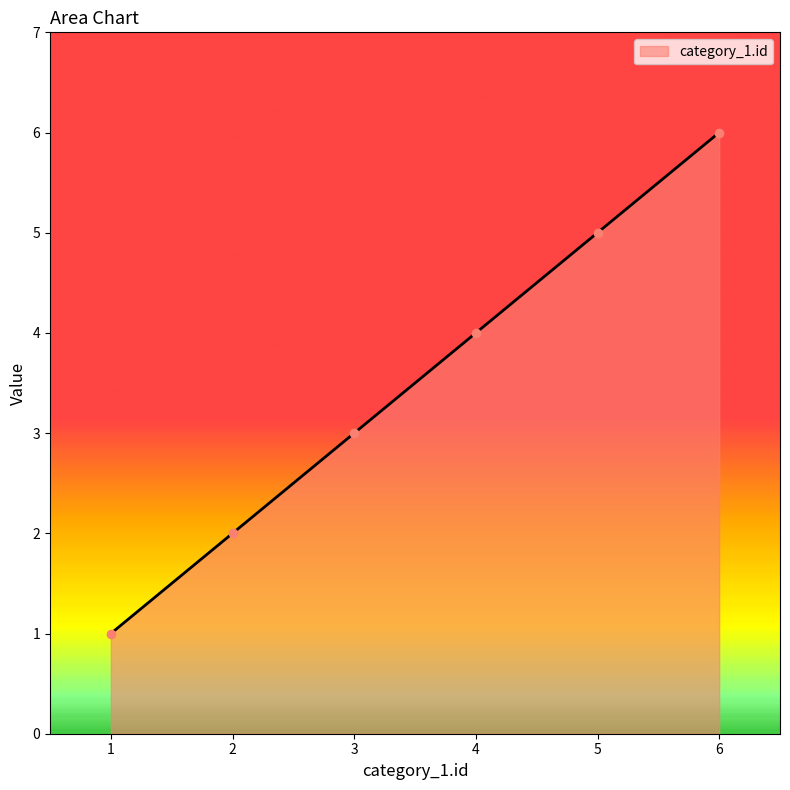

Is it true that the value at 3 is 3?

True